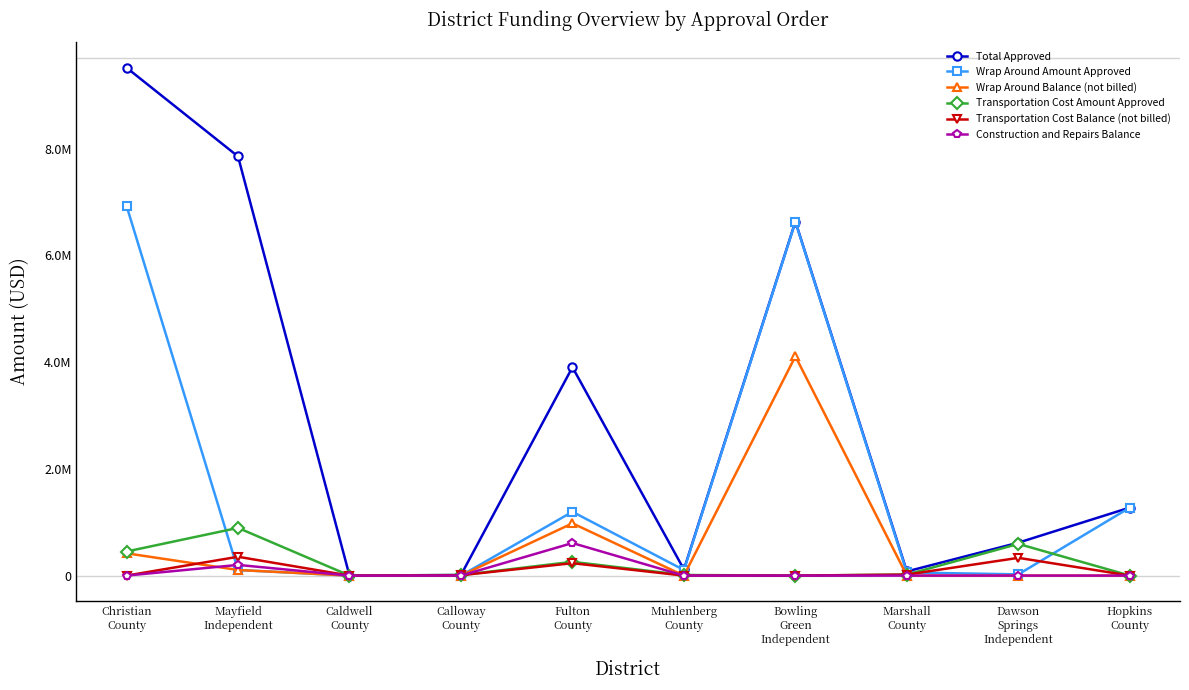

What is the label of the 6th point from the left?

Muhlenberg
County